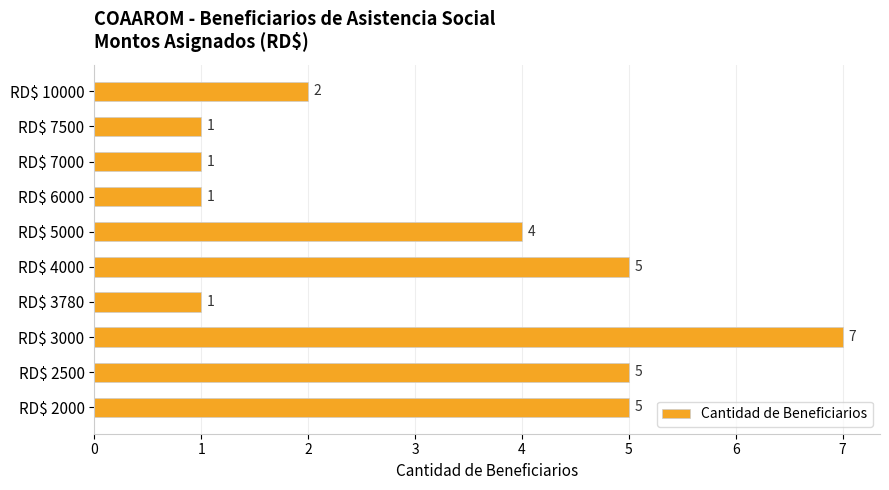

Where is the data nearest to the value 4?

RD$ 5000